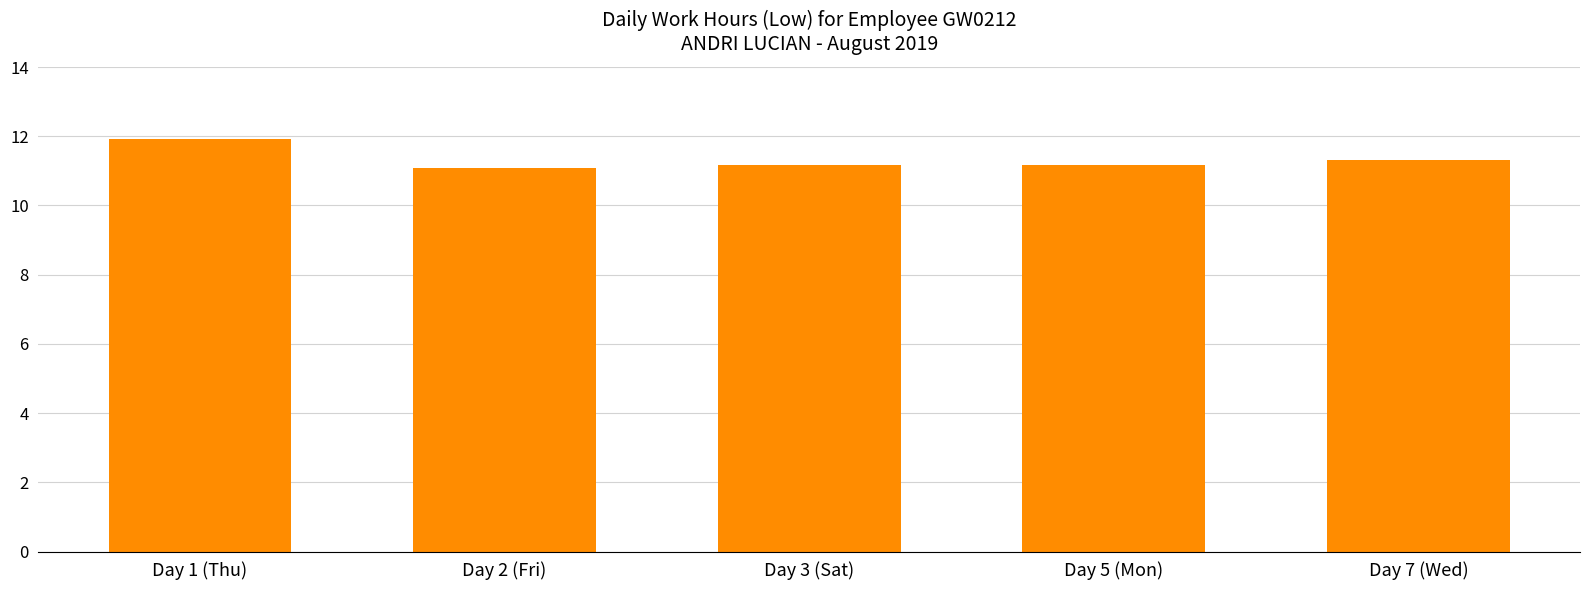

Reading right to left, extract all data points from this chart.

Day 7 (Wed)=11.3	Day 5 (Mon)=11.2	Day 3 (Sat)=11.2	Day 2 (Fri)=11.1	Day 1 (Thu)=11.9